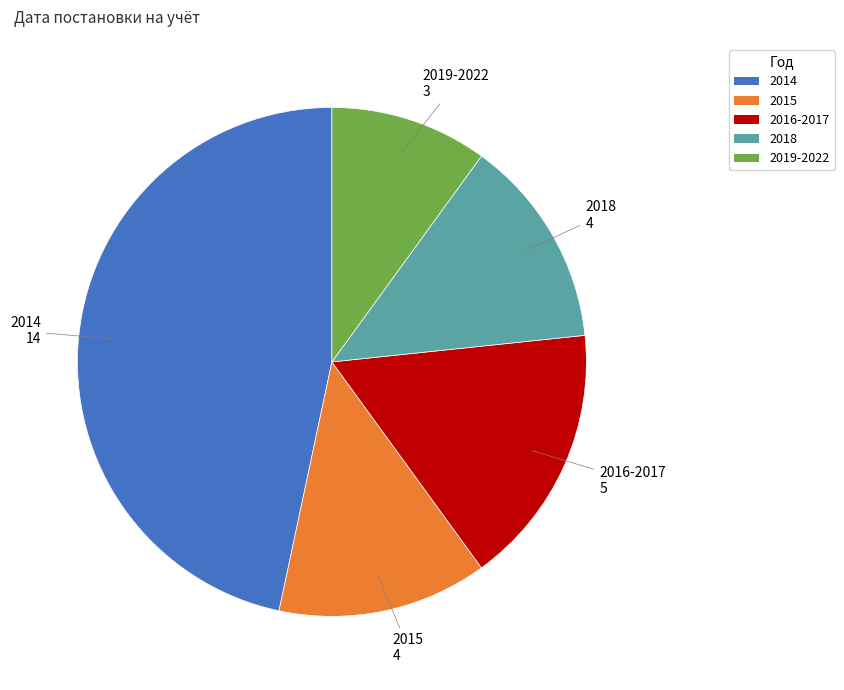

How many slices are in this pie chart?

5